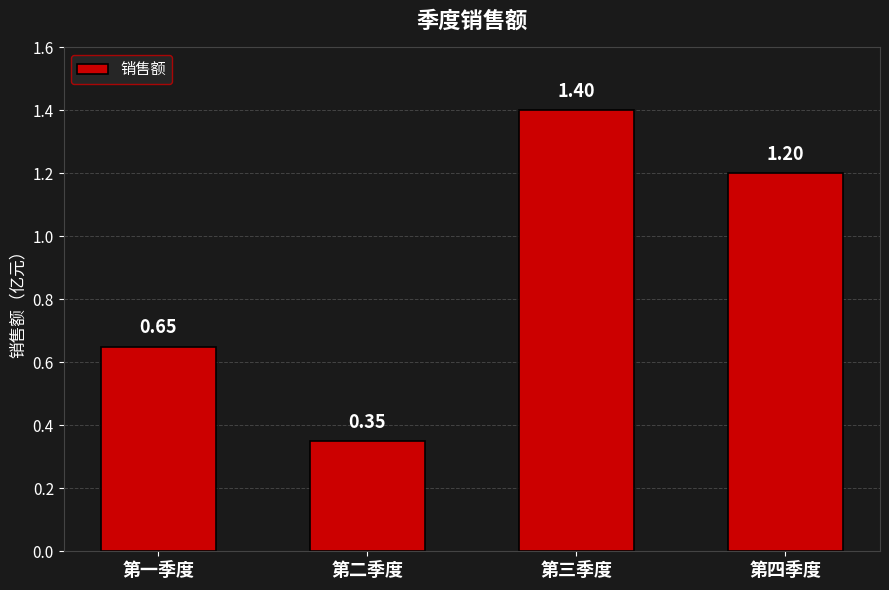

What is the label of the 2nd bar from the left?

第二季度